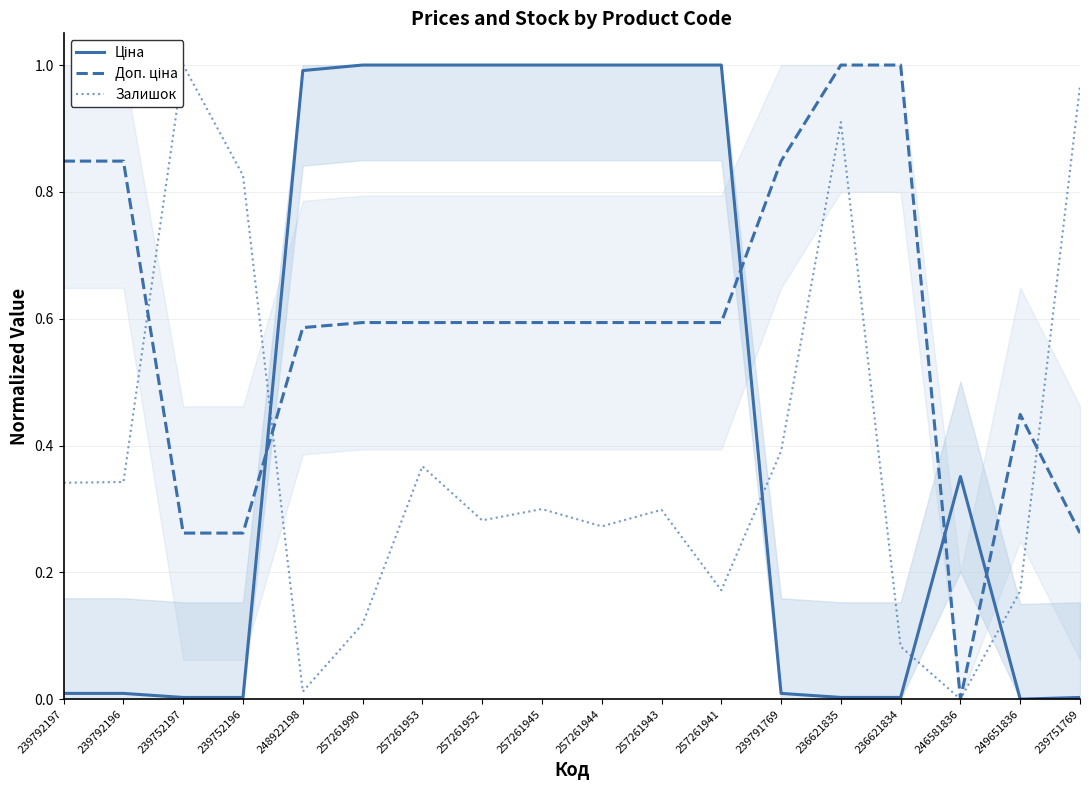

Between 239791769 and 236621834, which series saw the biggest shift?

Залишок